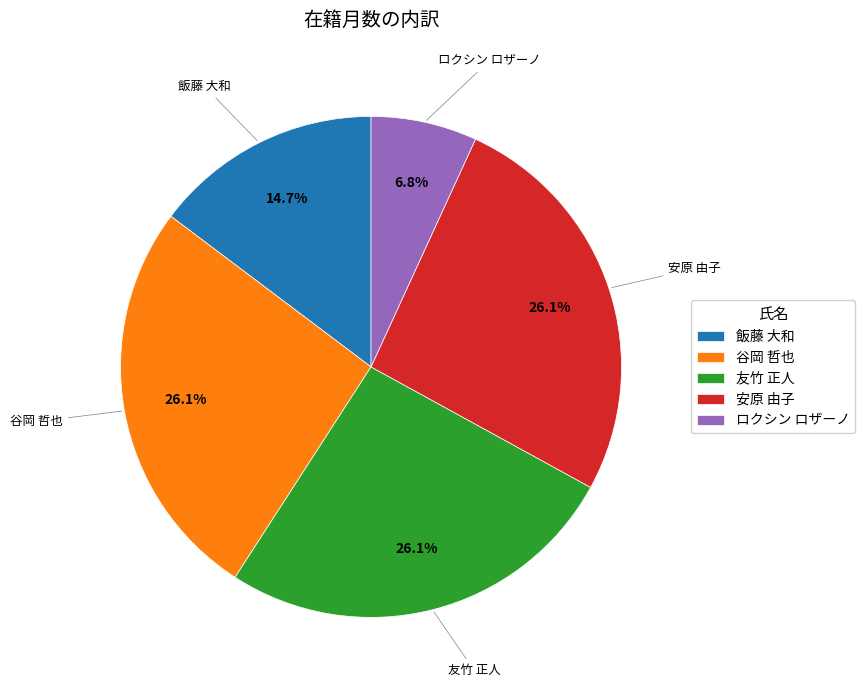

Does 谷岡 哲也 represent more than half of the total?

No